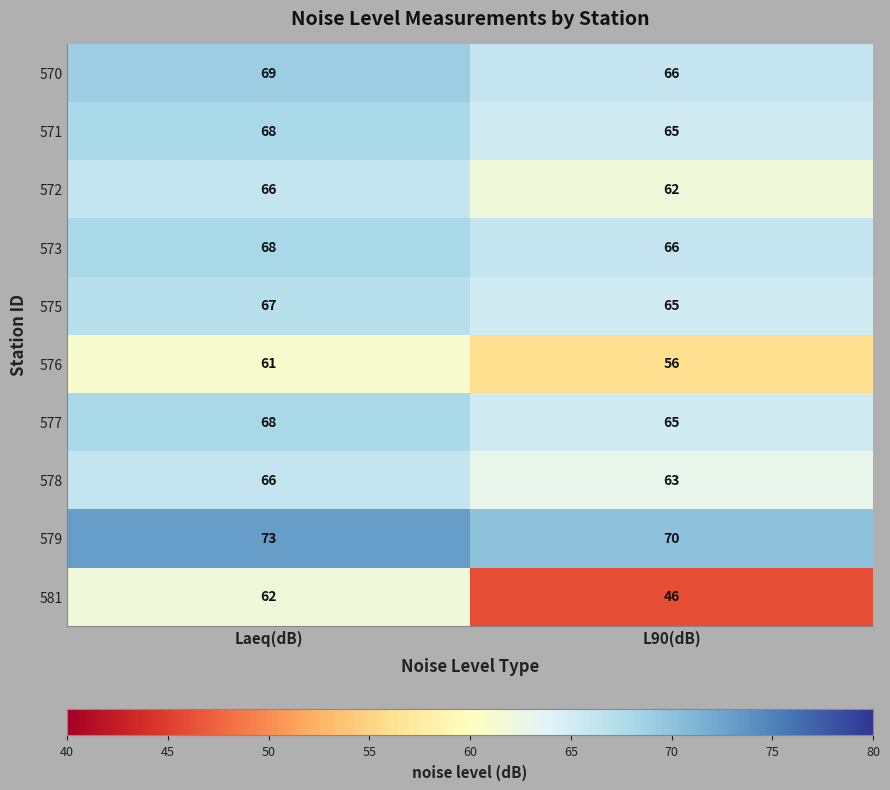

What is the difference between the 572 values at L90(dB) and Laeq(dB)?

4